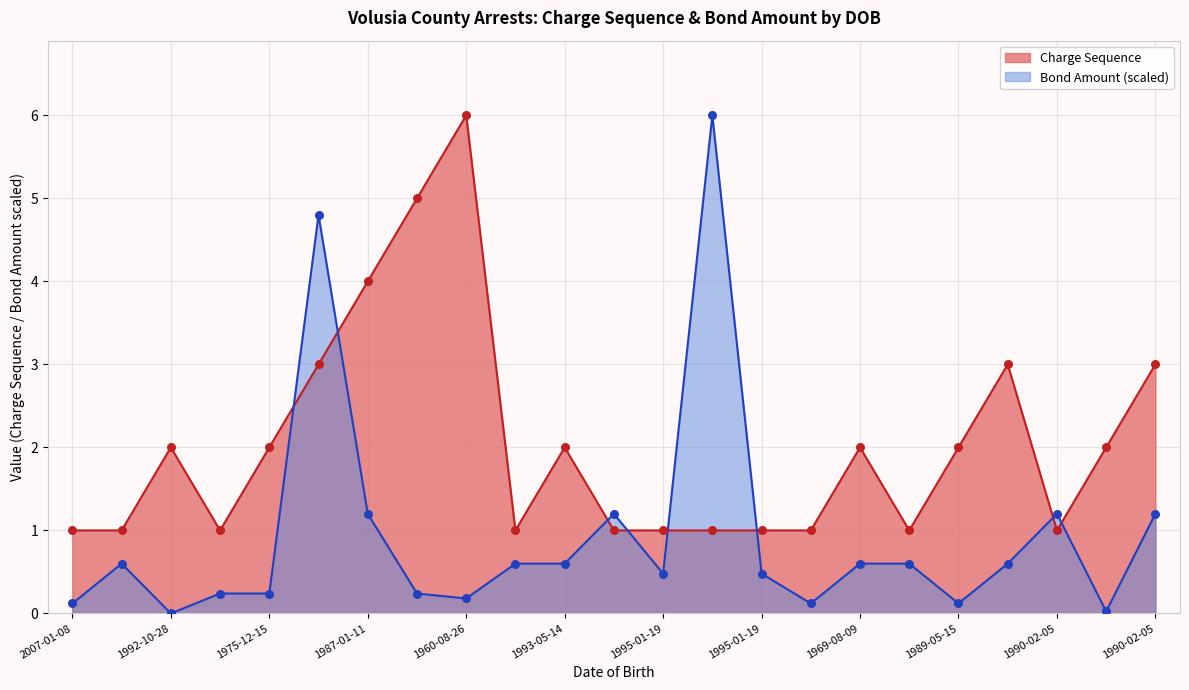

Which series reaches the minimum Y coordinate?

Bond Amount